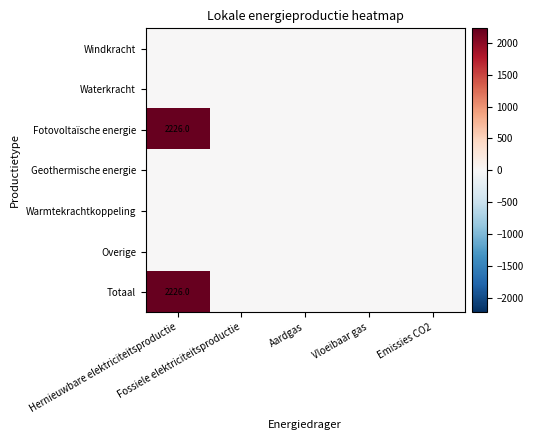

Which series changed the most between Hernieuwbare elektriciteitsproductie and Emissies CO2?

Fotovoltaïsche energie